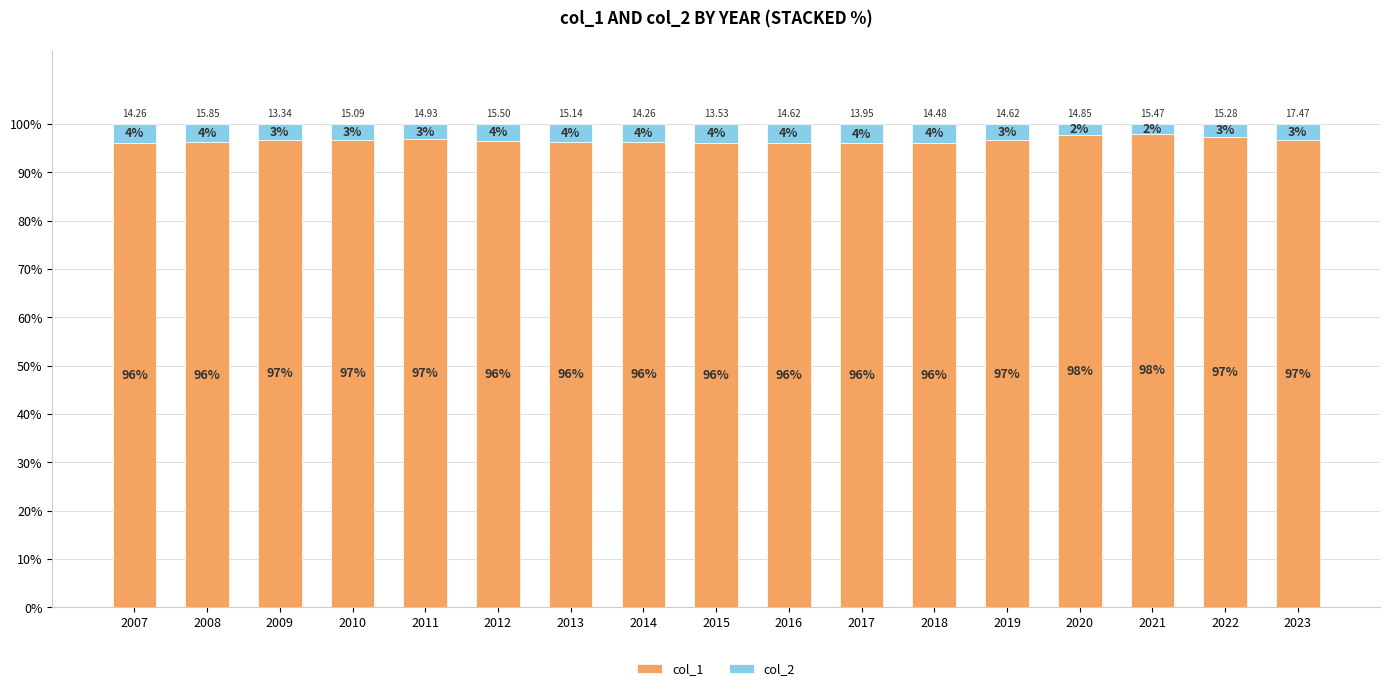

What is the total value across all series at 2019?

100.0